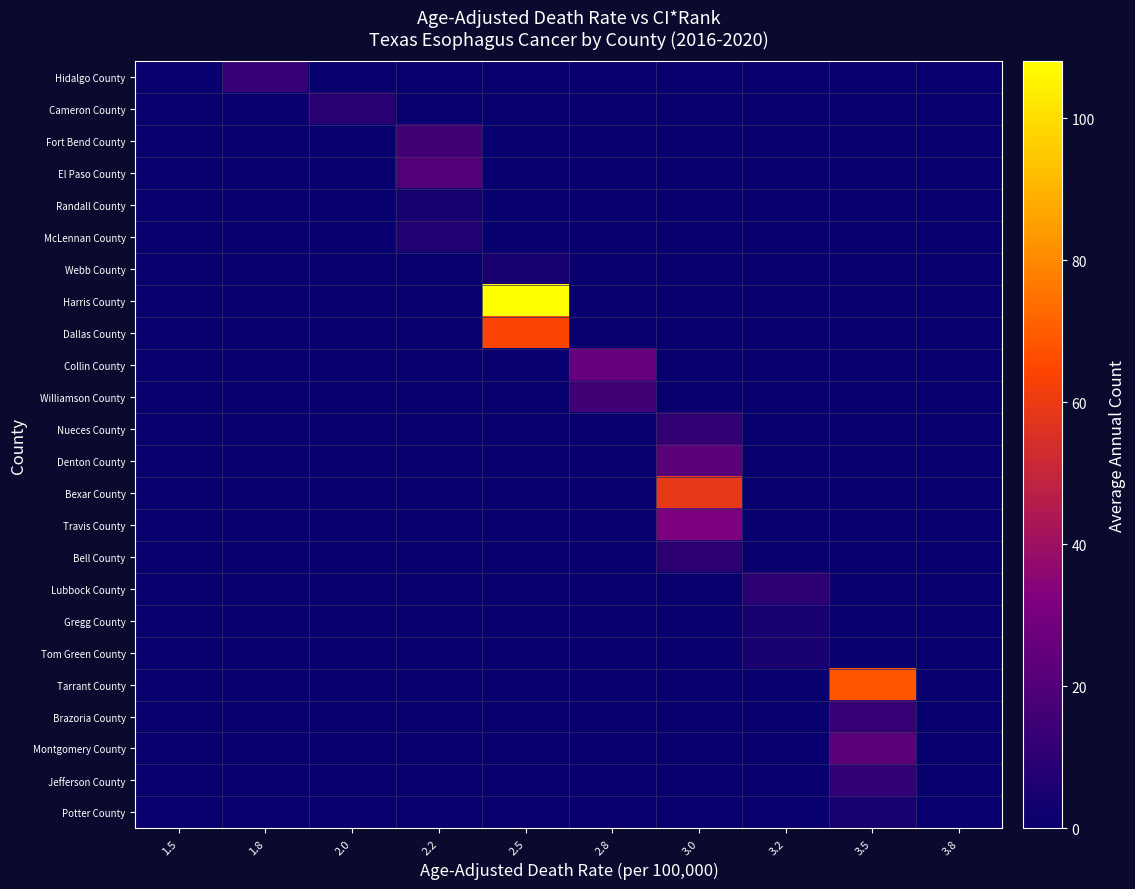

Reading left to right, transcribe all the data shown in this chart.

Hidalgo County: 1.5=0	1.8=13	2.0=0	2.2=0	2.5=0	2.8=0	3.0=0	3.2=0	3.5=0	3.8=0
Cameron County: 1.5=0	1.8=0	2.0=9	2.2=0	2.5=0	2.8=0	3.0=0	3.2=0	3.5=0	3.8=0
Fort Bend County: 1.5=0	1.8=0	2.0=0	2.2=16	2.5=0	2.8=0	3.0=0	3.2=0	3.5=0	3.8=0
El Paso County: 1.5=0	1.8=0	2.0=0	2.2=20	2.5=0	2.8=0	3.0=0	3.2=0	3.5=0	3.8=0
Randall County: 1.5=0	1.8=0	2.0=0	2.2=4	2.5=0	2.8=0	3.0=0	3.2=0	3.5=0	3.8=0
McLennan County: 1.5=0	1.8=0	2.0=0	2.2=7	2.5=0	2.8=0	3.0=0	3.2=0	3.5=0	3.8=0
Webb County: 1.5=0	1.8=0	2.0=0	2.2=0	2.5=5	2.8=0	3.0=0	3.2=0	3.5=0	3.8=0
Harris County: 1.5=0	1.8=0	2.0=0	2.2=0	2.5=108	2.8=0	3.0=0	3.2=0	3.5=0	3.8=0
Dallas County: 1.5=0	1.8=0	2.0=0	2.2=0	2.5=64	2.8=0	3.0=0	3.2=0	3.5=0	3.8=0
Collin County: 1.5=0	1.8=0	2.0=0	2.2=0	2.5=0	2.8=26	3.0=0	3.2=0	3.5=0	3.8=0
Williamson County: 1.5=0	1.8=0	2.0=0	2.2=0	2.5=0	2.8=16	3.0=0	3.2=0	3.5=0	3.8=0
Nueces County: 1.5=0	1.8=0	2.0=0	2.2=0	2.5=0	2.8=0	3.0=12	3.2=0	3.5=0	3.8=0
Denton County: 1.5=0	1.8=0	2.0=0	2.2=0	2.5=0	2.8=0	3.0=23	3.2=0	3.5=0	3.8=0
Bexar County: 1.5=0	1.8=0	2.0=0	2.2=0	2.5=0	2.8=0	3.0=59	3.2=0	3.5=0	3.8=0
Travis County: 1.5=0	1.8=0	2.0=0	2.2=0	2.5=0	2.8=0	3.0=32	3.2=0	3.5=0	3.8=0
Bell County: 1.5=0	1.8=0	2.0=0	2.2=0	2.5=0	2.8=0	3.0=10	3.2=0	3.5=0	3.8=0
Lubbock County: 1.5=0	1.8=0	2.0=0	2.2=0	2.5=0	2.8=0	3.0=0	3.2=10	3.5=0	3.8=0
Gregg County: 1.5=0	1.8=0	2.0=0	2.2=0	2.5=0	2.8=0	3.0=0	3.2=5	3.5=0	3.8=0
Tom Green County: 1.5=0	1.8=0	2.0=0	2.2=0	2.5=0	2.8=0	3.0=0	3.2=5	3.5=0	3.8=0
Tarrant County: 1.5=0	1.8=0	2.0=0	2.2=0	2.5=0	2.8=0	3.0=0	3.2=0	3.5=68	3.8=0
Brazoria County: 1.5=0	1.8=0	2.0=0	2.2=0	2.5=0	2.8=0	3.0=0	3.2=0	3.5=13	3.8=0
Montgomery County: 1.5=0	1.8=0	2.0=0	2.2=0	2.5=0	2.8=0	3.0=0	3.2=0	3.5=23	3.8=0
Jefferson County: 1.5=0	1.8=0	2.0=0	2.2=0	2.5=0	2.8=0	3.0=0	3.2=0	3.5=11	3.8=0
Potter County: 1.5=0	1.8=0	2.0=0	2.2=0	2.5=0	2.8=0	3.0=0	3.2=0	3.5=5	3.8=0